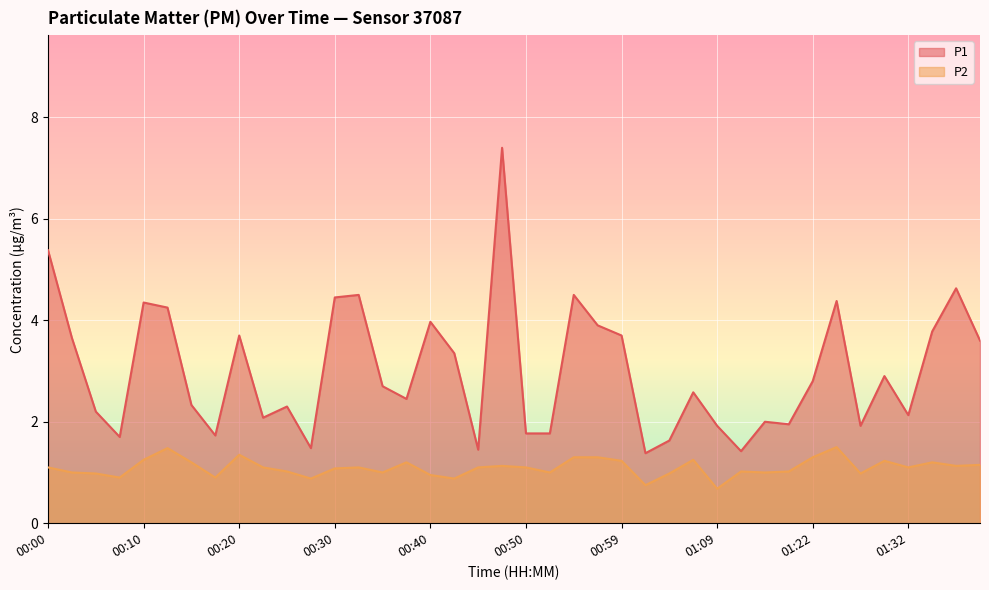

Reading right to left, what are all the values shown in this chart?

P1: 3.6	4.6	3.8	2.1	2.9	1.9	4.4	2.8	1.9	2.0	1.4	1.9	2.6	1.6	1.4	3.7	3.9	4.5	1.8	1.8	7.4	1.4	3.4	4.0	2.5	2.7	4.5	4.5	1.5	2.3	2.1	3.7	1.7	2.3	4.2	4.3	1.7	2.2	3.6	5.4
P2: 1.1	1.1	1.2	1.1	1.2	1.0	1.5	1.3	1.0	1.0	1.0	0.7	1.2	1.0	0.8	1.2	1.3	1.3	1.0	1.1	1.1	1.1	0.9	0.9	1.2	1.0	1.1	1.1	0.9	1.0	1.1	1.4	0.9	1.2	1.5	1.2	0.9	1.0	1.0	1.1